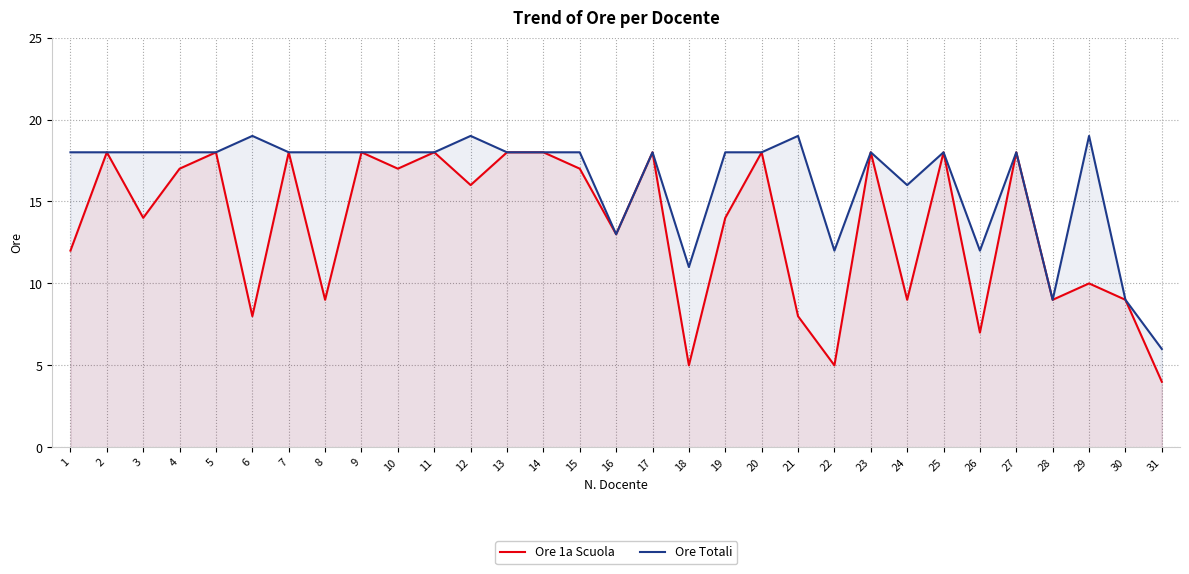

What is the total value across all series at 16?

26